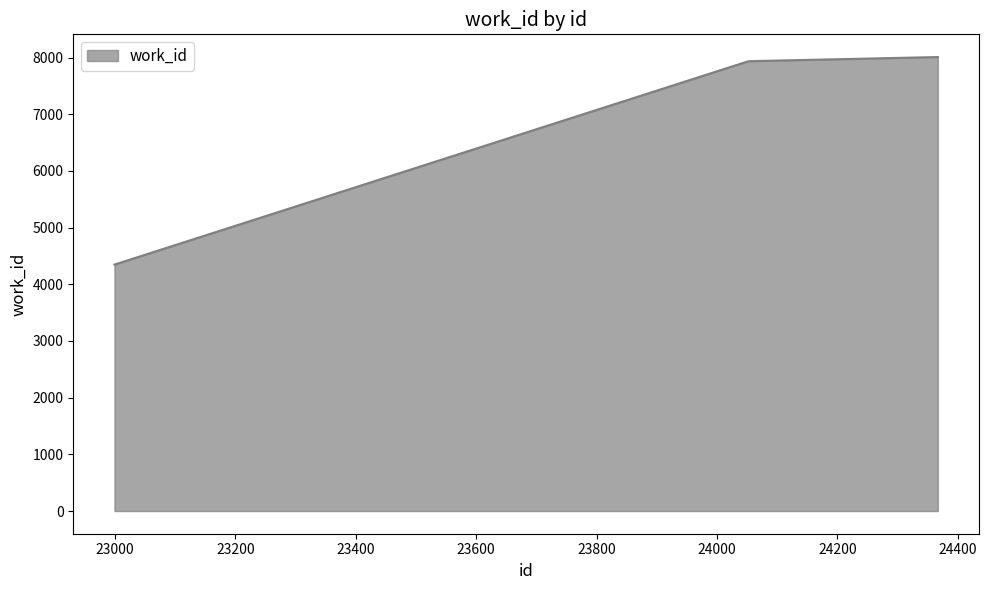

How many categories are shown in the chart?

6